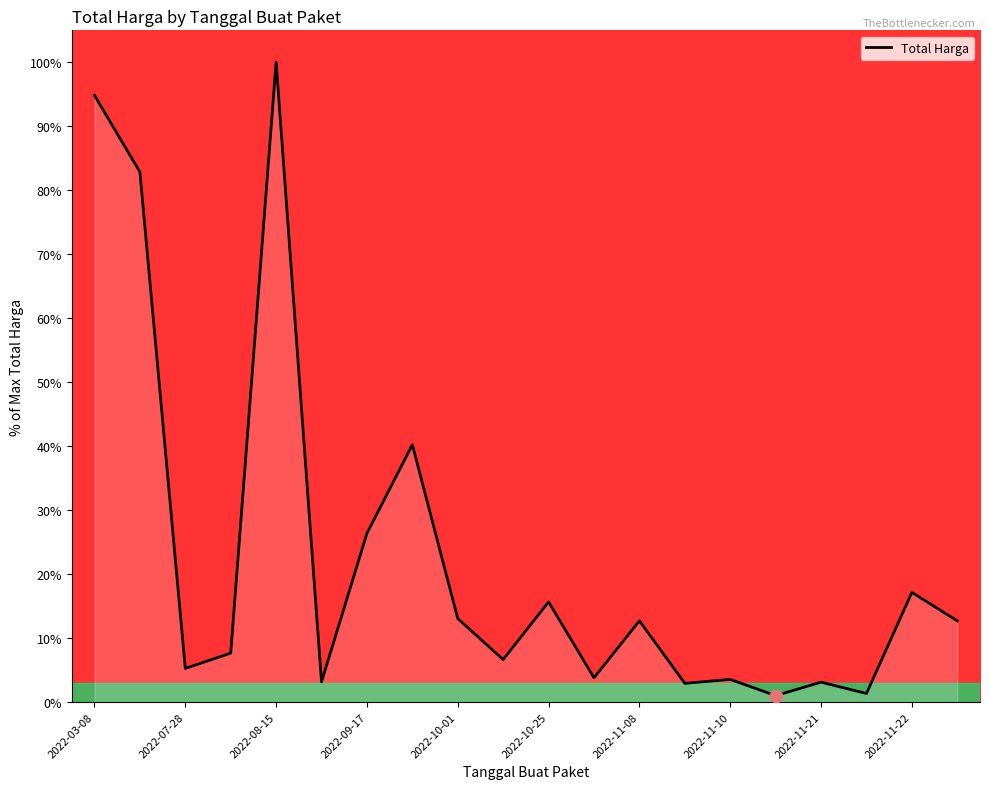

What is the greatest value displayed?

100.0